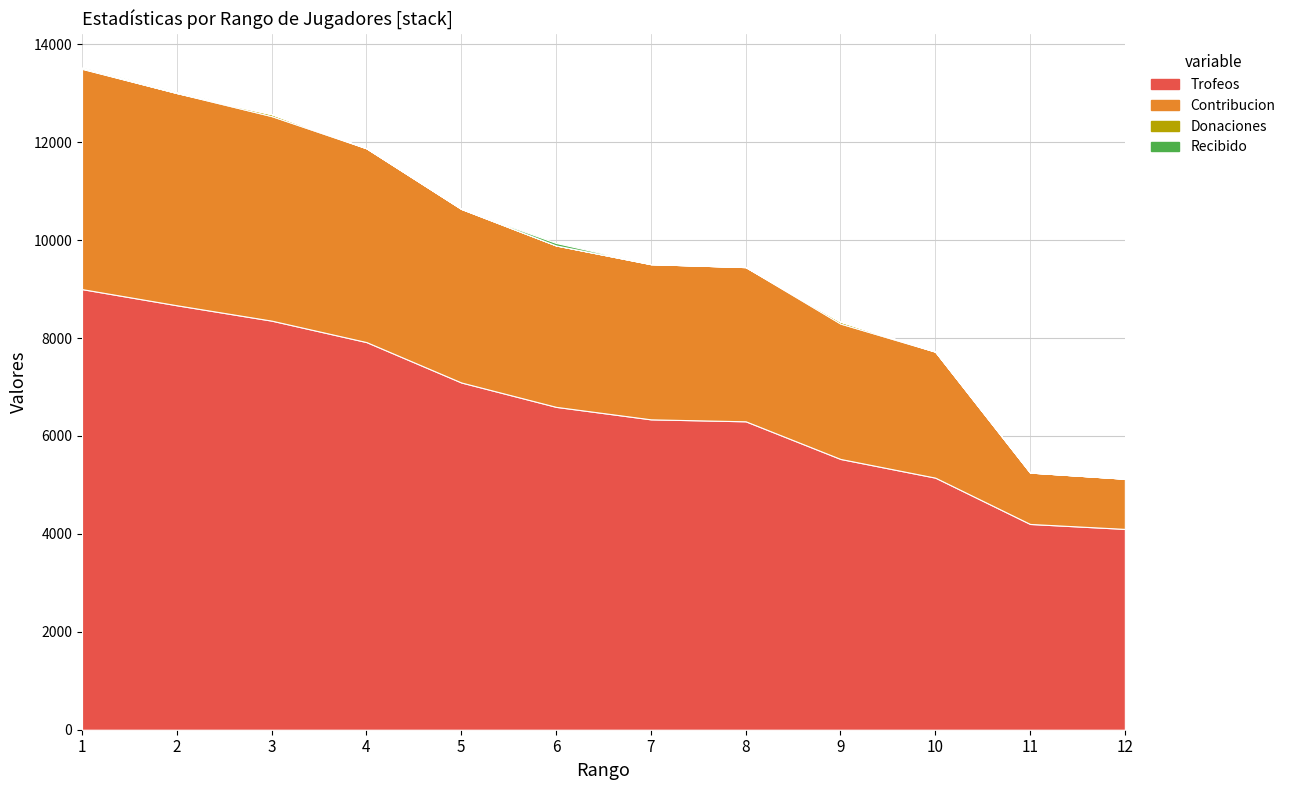

The Trofeos series shows 2332 at 4. True or false?

False